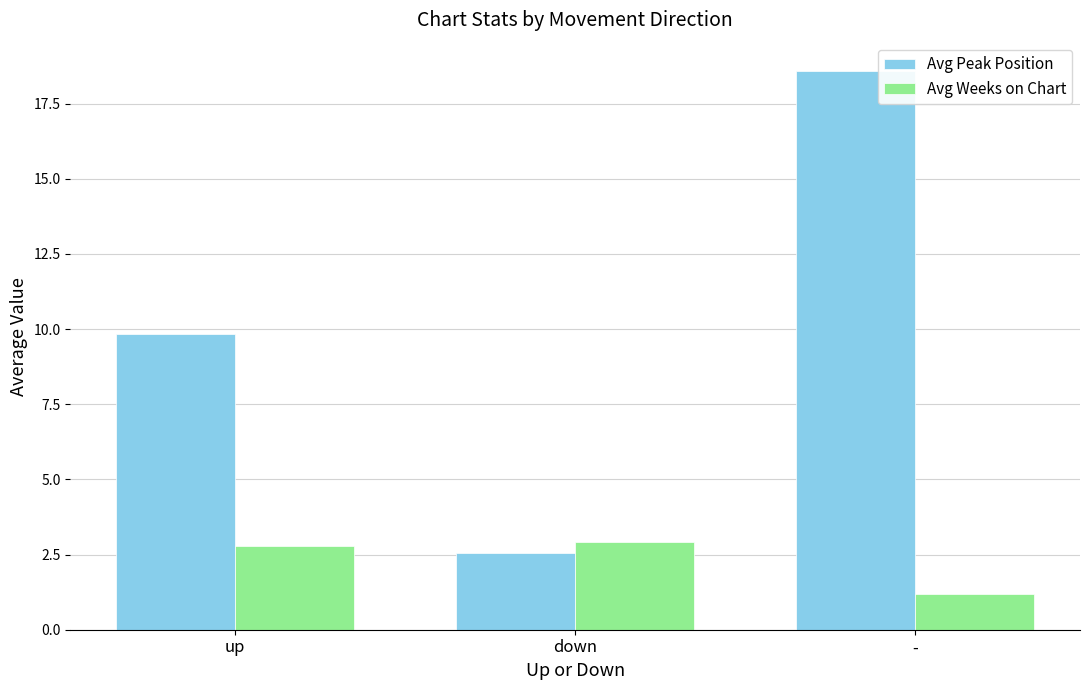

Count the Avg Weeks on Chart values in the range 1 to 2.

1